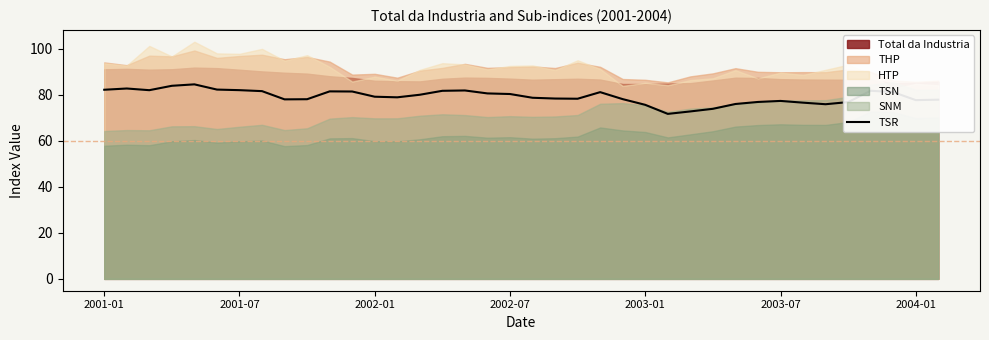

How many lines are shown in the chart?

1